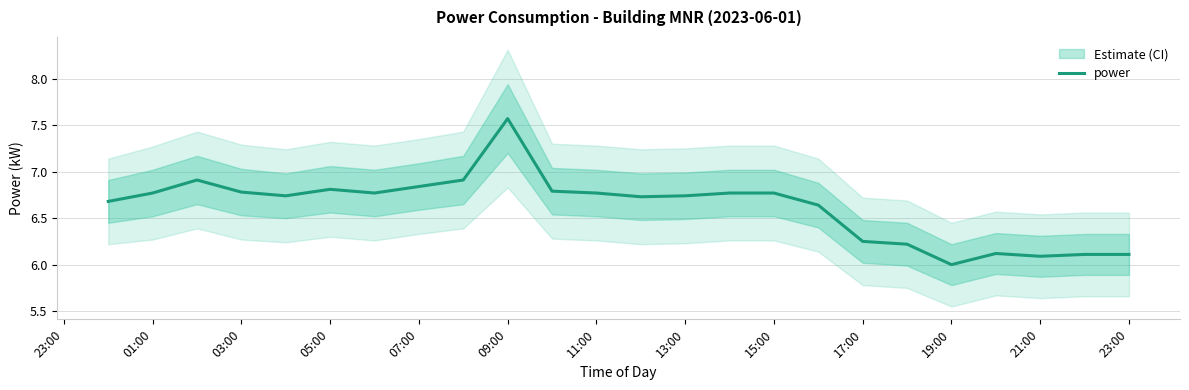

What is the greatest value displayed?

7.6